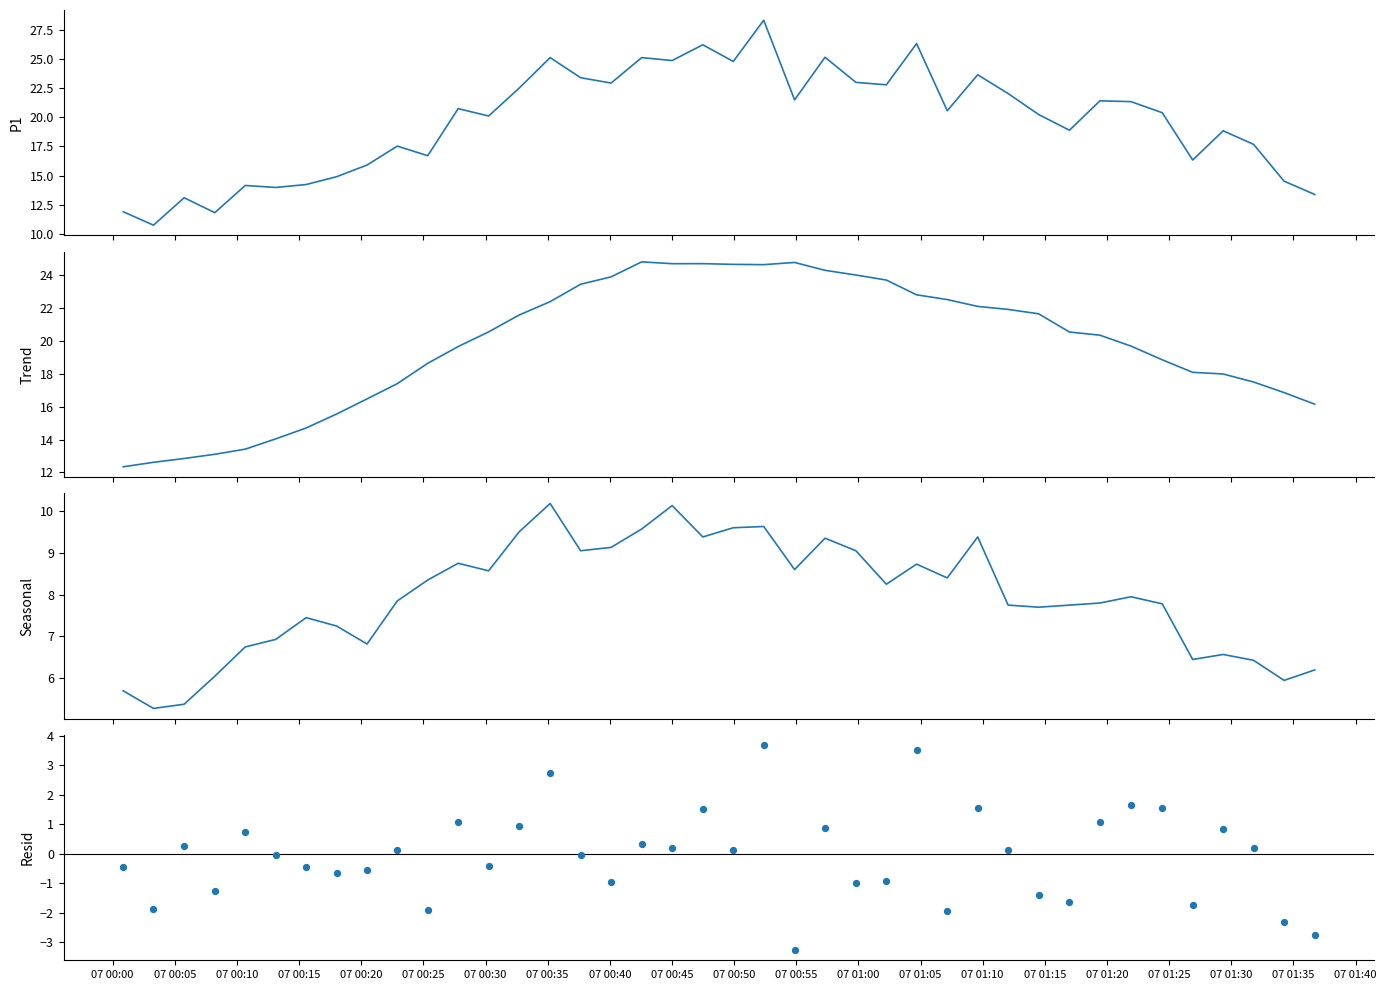

What is the total value across all series at 07 01:10?

60.4